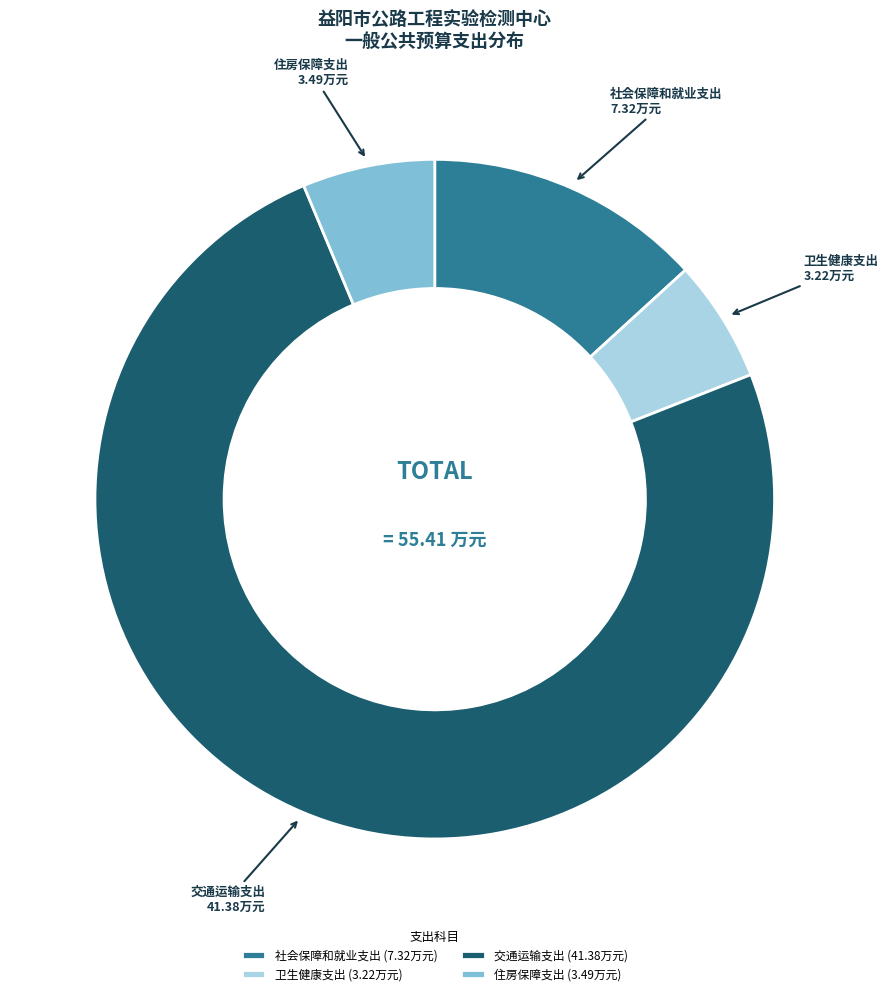

Is it true that 社会保障和就业支出 is 13% of the pie?

True